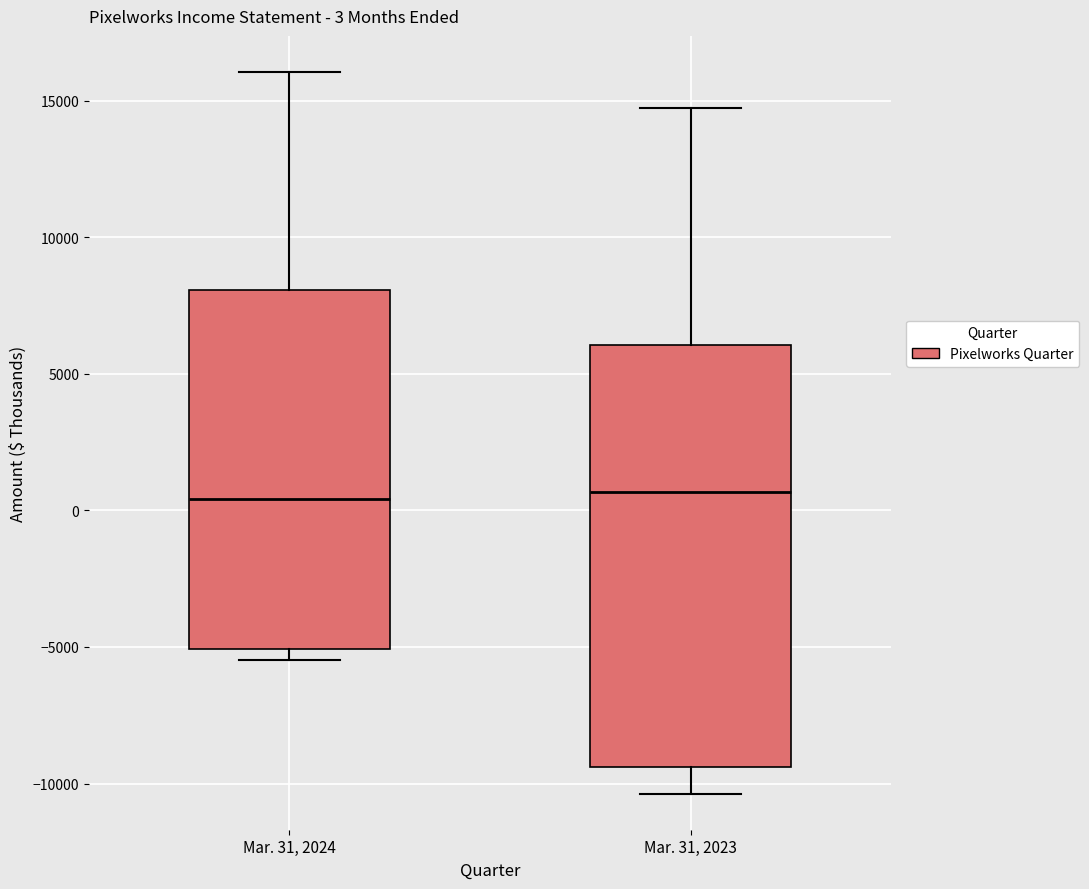

Comparing the boxes themselves (not the whiskers), which one is the tallest?

Mar. 31, 2023